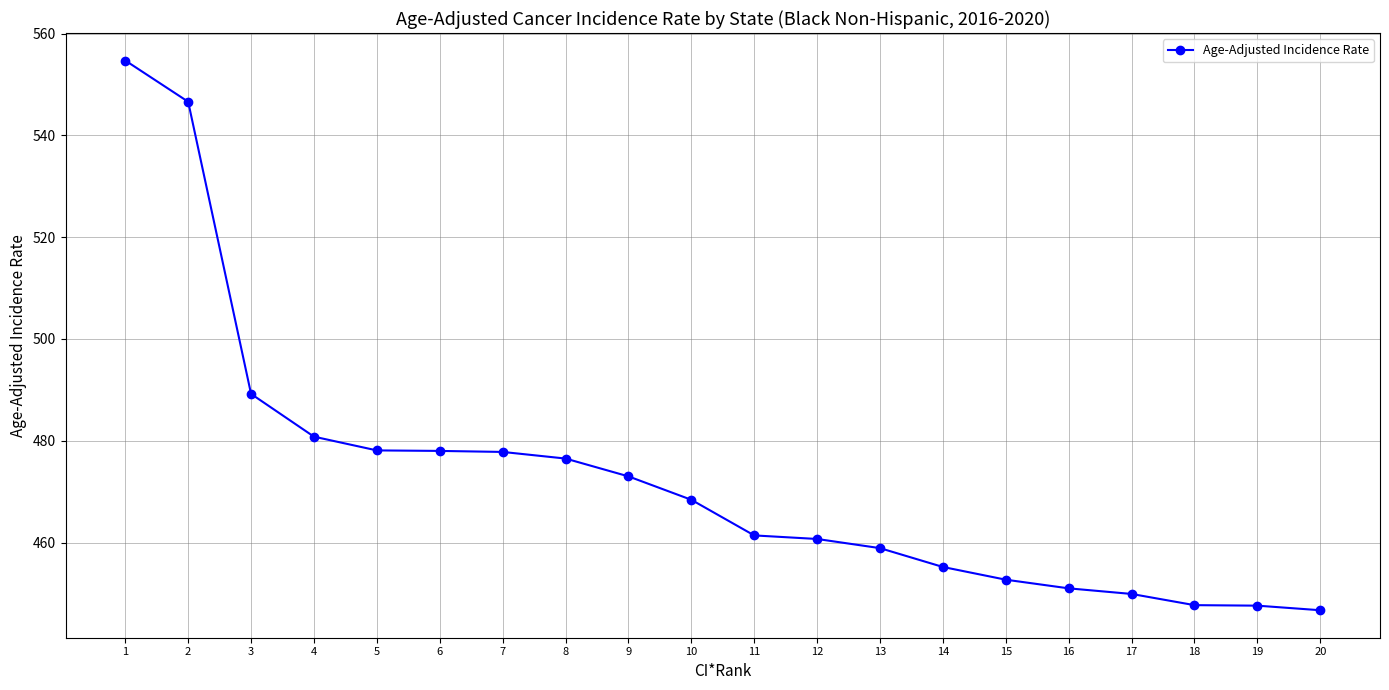

At which category does the chart reach its peak across all series?

1